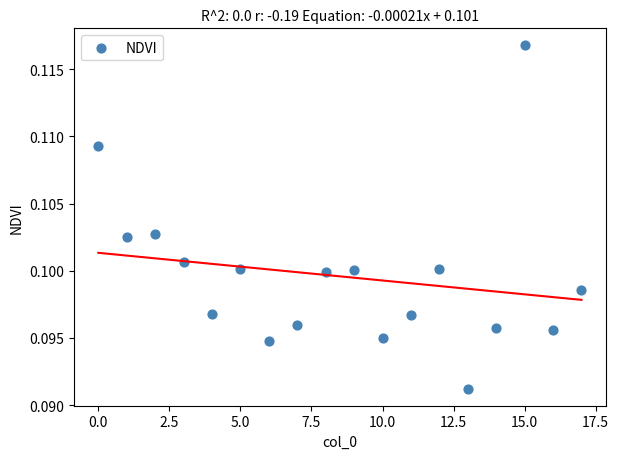

How many data points are displayed?

18